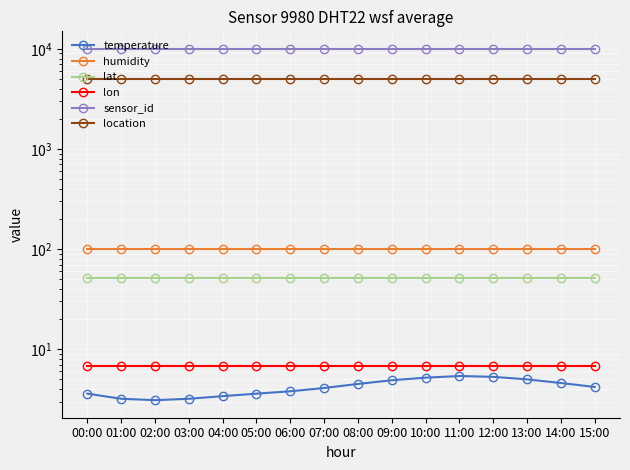

What is the sum of all location values?

80480.0